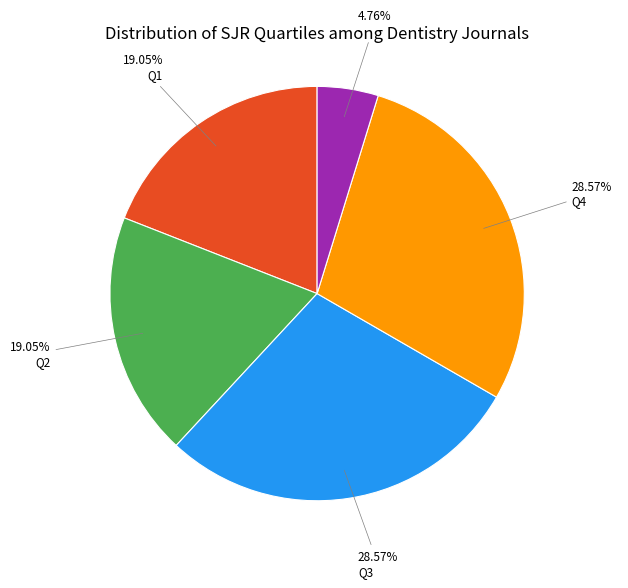

What percentage is NOT represented by Q2?

81.0%